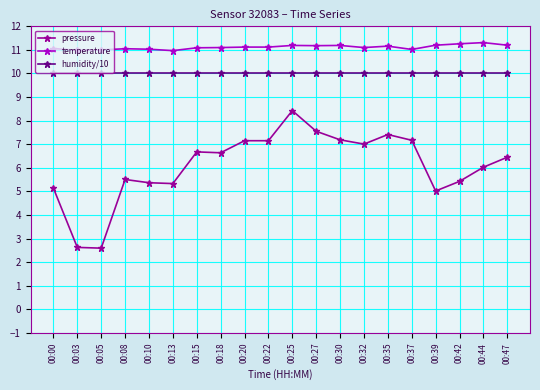

At which category is the sum across all series the highest?

00:25